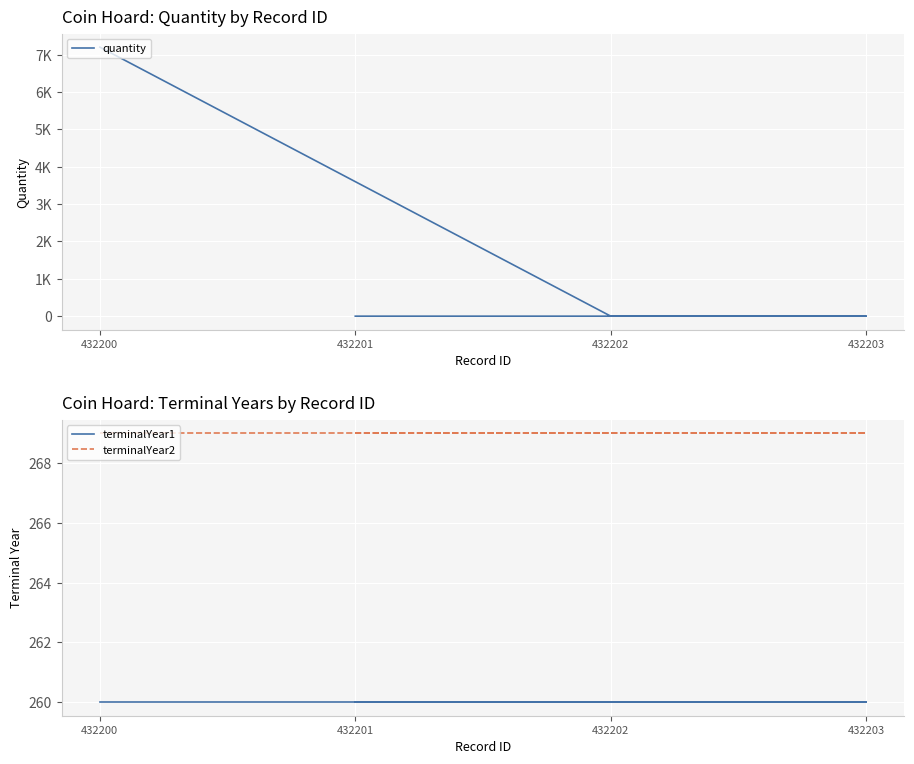

What is the total value across all series at 432201?

529